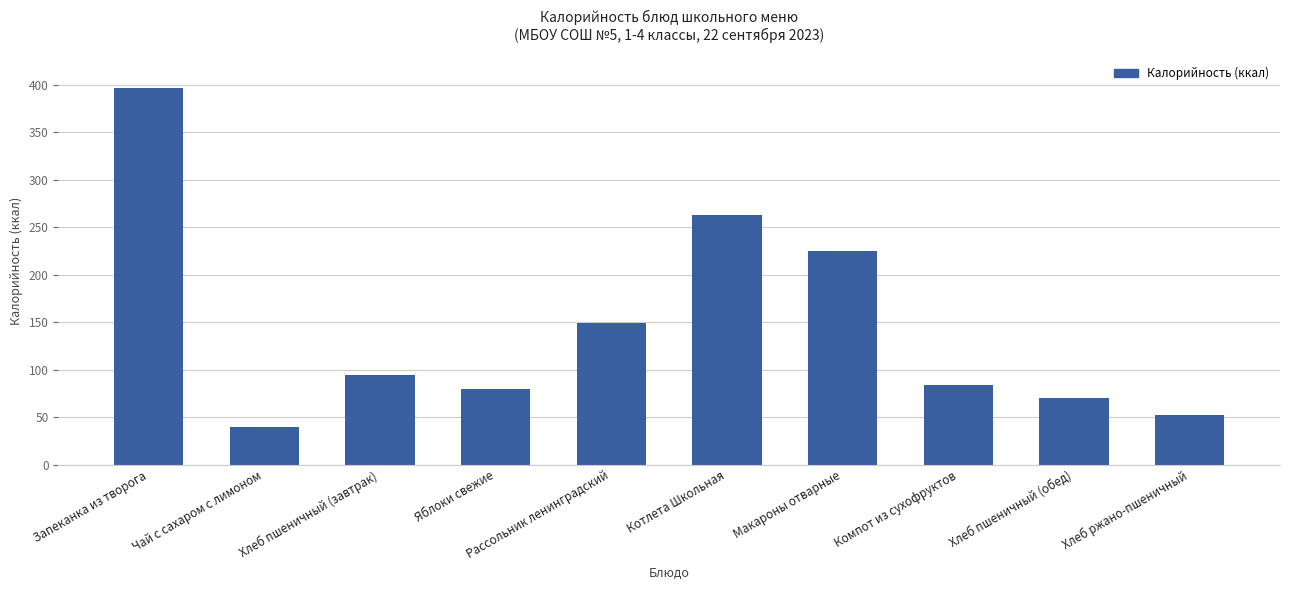

What is the ratio of the value at Котлета Школьная to the value at Запеканка из творога?

0.7